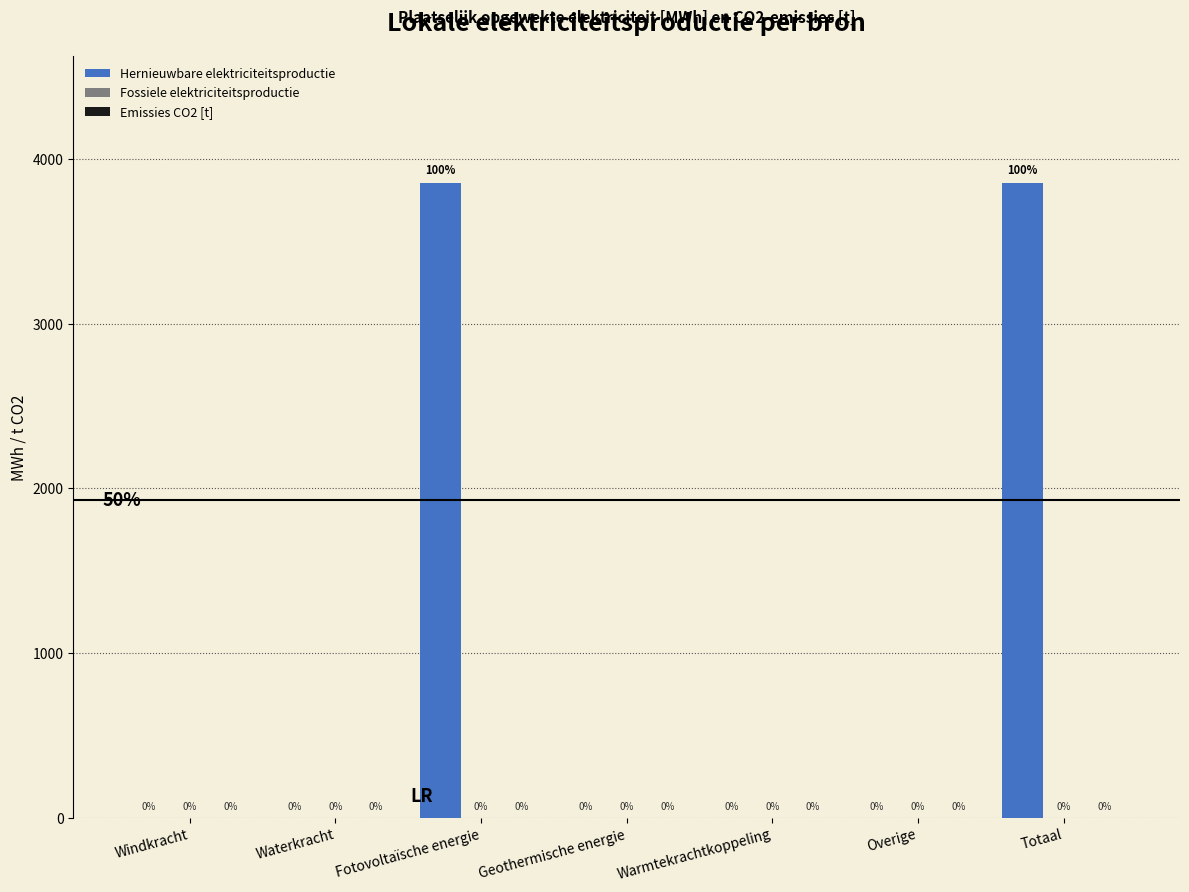

What is the greatest value displayed?

3854.3